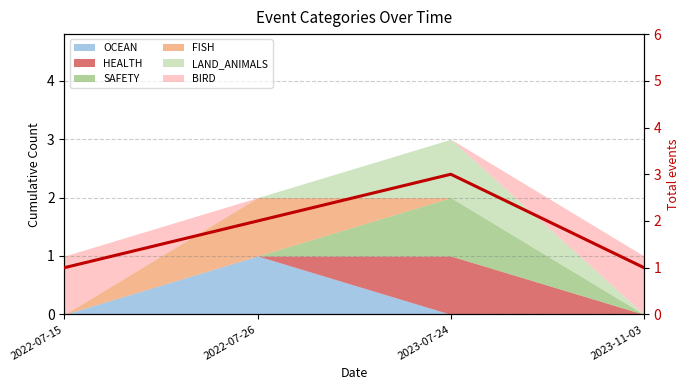

What is the change in value from 2022-07-26 to 2023-07-24?

+1